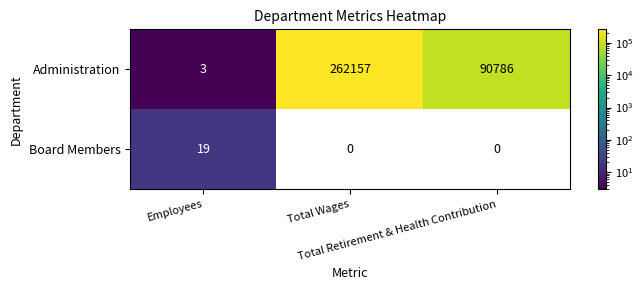

What is the difference between the maximum and second lowest values in the Administration series?

171371